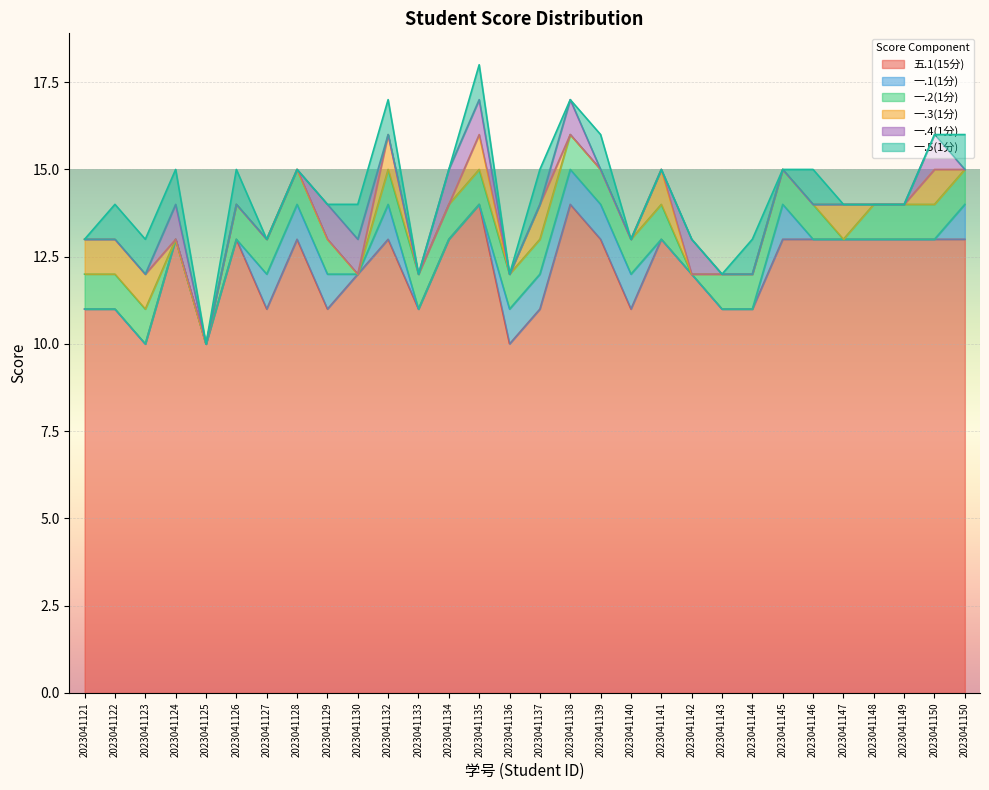

How many interior local peaks does the 一.4(1分) series have?

4